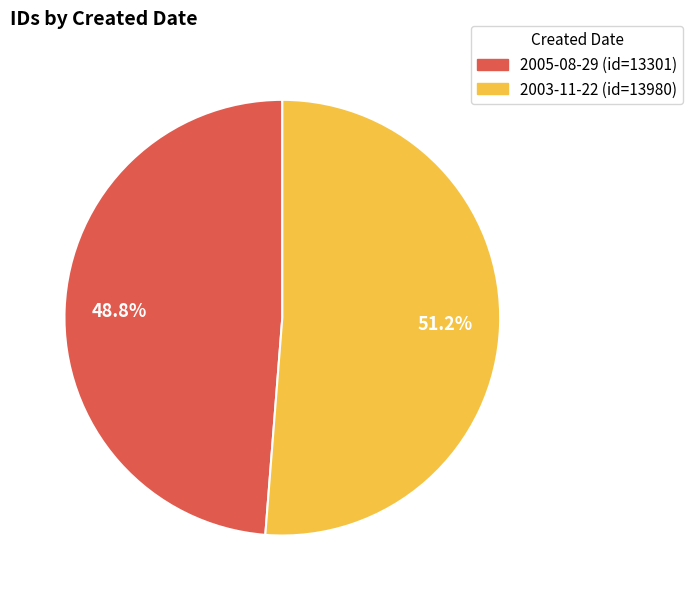

To the nearest percent, what percentage of the pie is 2005-08-29?

49%